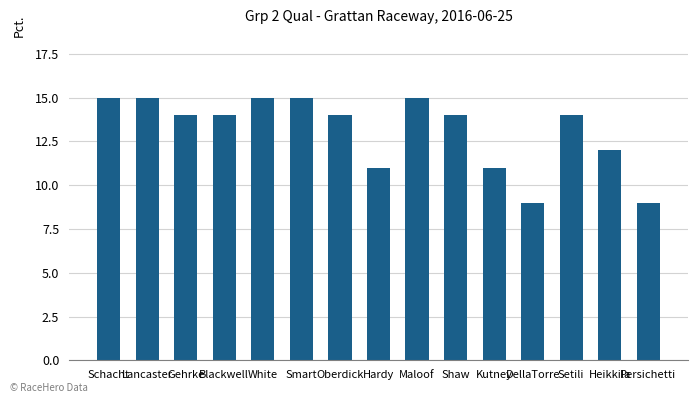

What is the greatest value displayed?

15